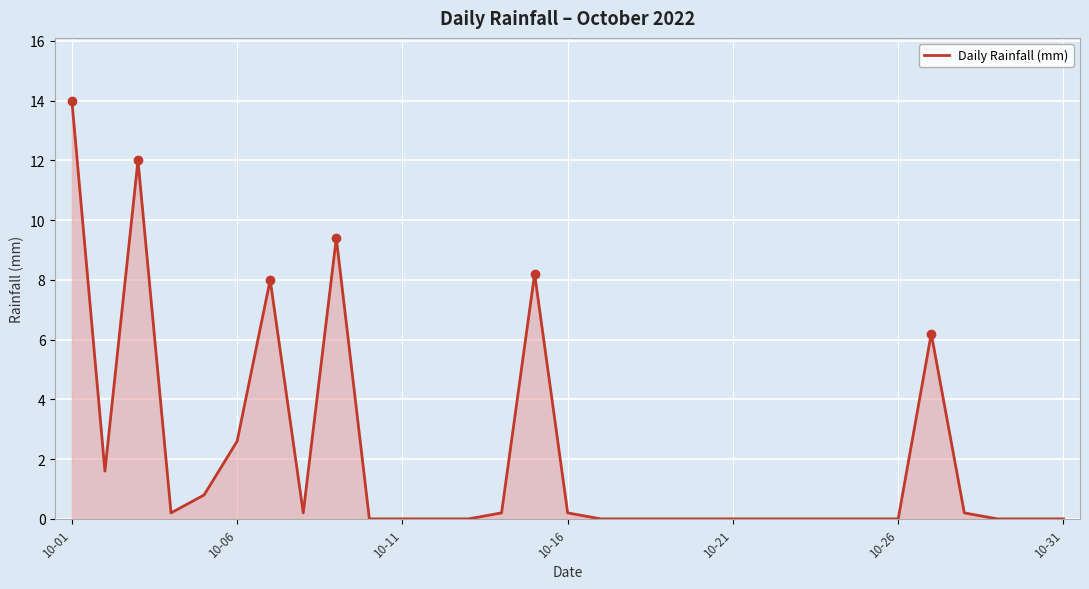

What is the maximum value shown in the chart?

14.0